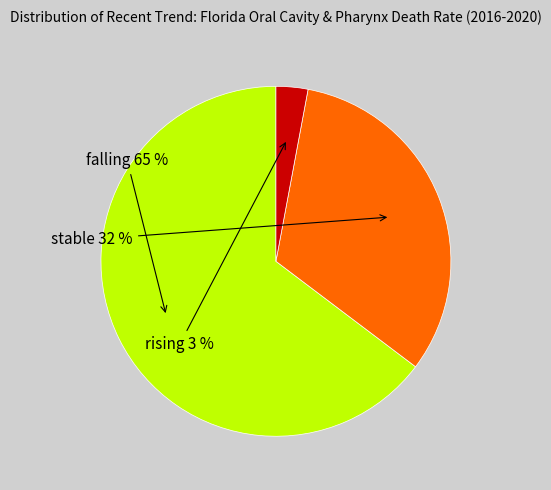

To the nearest percent, what is the difference between the largest and smallest slice percentages?

62%